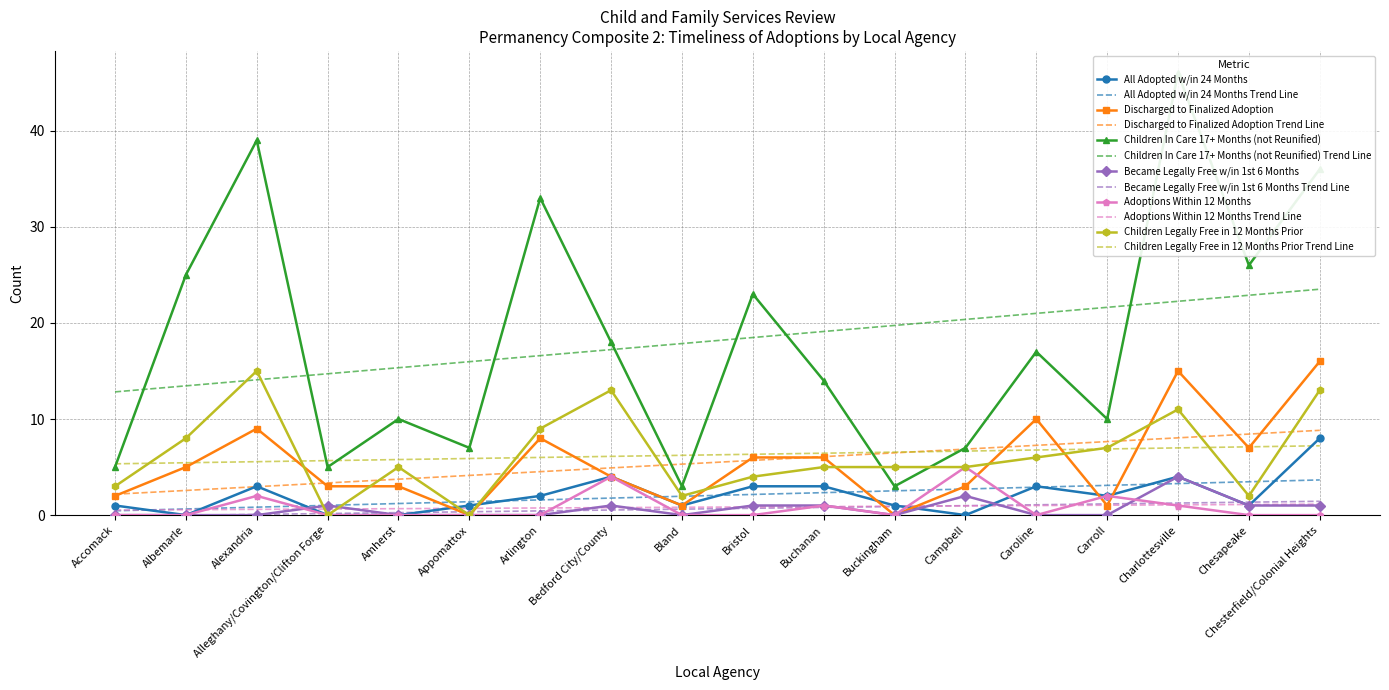

Reading left to right, extract all data points from this chart.

All Adopted w/in 24 Months: 1	0	3	0	0	1	2	4	1	3	3	1	0	3	2	4	1	8
Discharged to Finalized Adoption: 2	5	9	3	3	0	8	4	1	6	6	0	3	10	1	15	7	16
Children In Care 17+ Months (not Reunified): 5	25	39	5	10	7	33	18	3	23	14	3	7	17	10	46	26	36
Became Legally Free w/in 1st 6 Months: 0	0	0	1	0	0	0	1	0	1	1	0	2	0	0	4	1	1
Adoptions Within 12 Months: 0	0	2	0	0	0	0	4	0	0	1	0	5	0	2	1	0	0
Children Legally Free in 12 Months Prior: 3	8	15	0	5	0	9	13	2	4	5	5	5	6	7	11	2	13